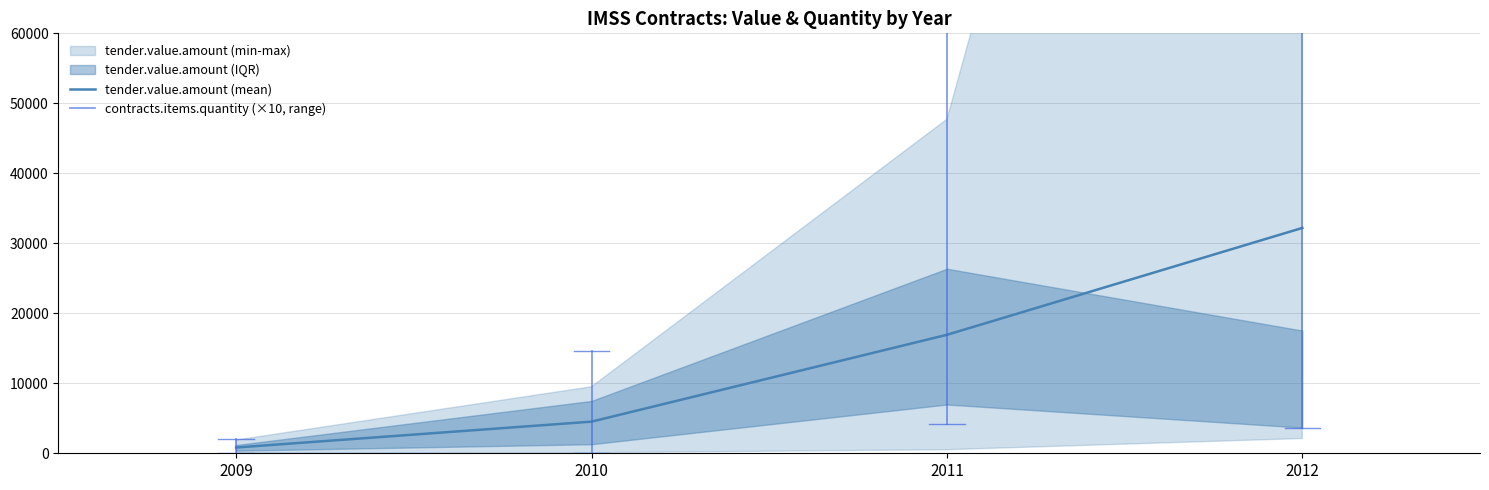

What is the approximate value at 2009?

822.0